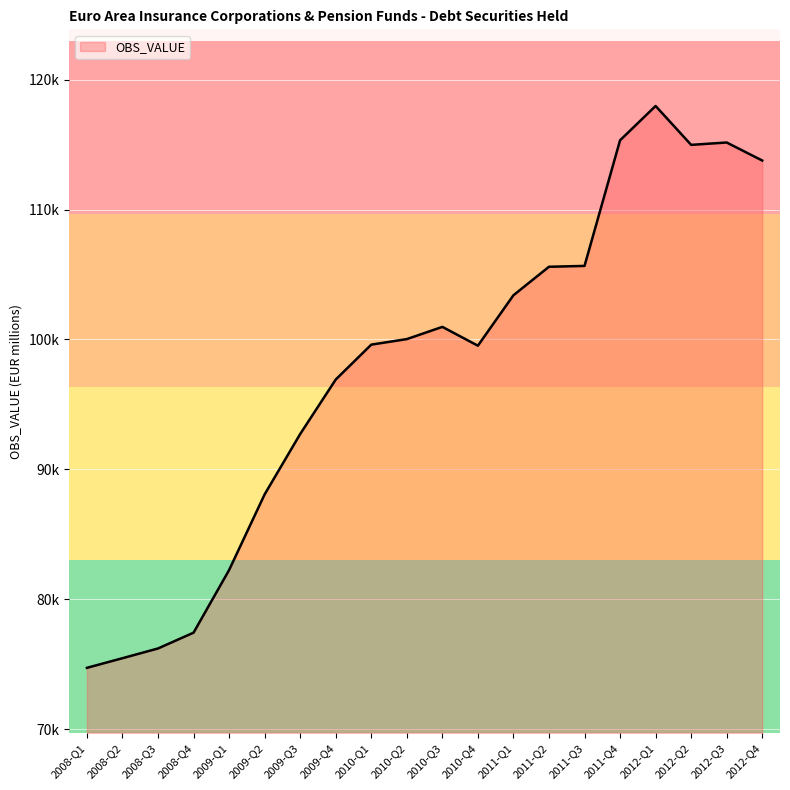

True or false: the data shows 74733.0 at 2008-Q1.

True